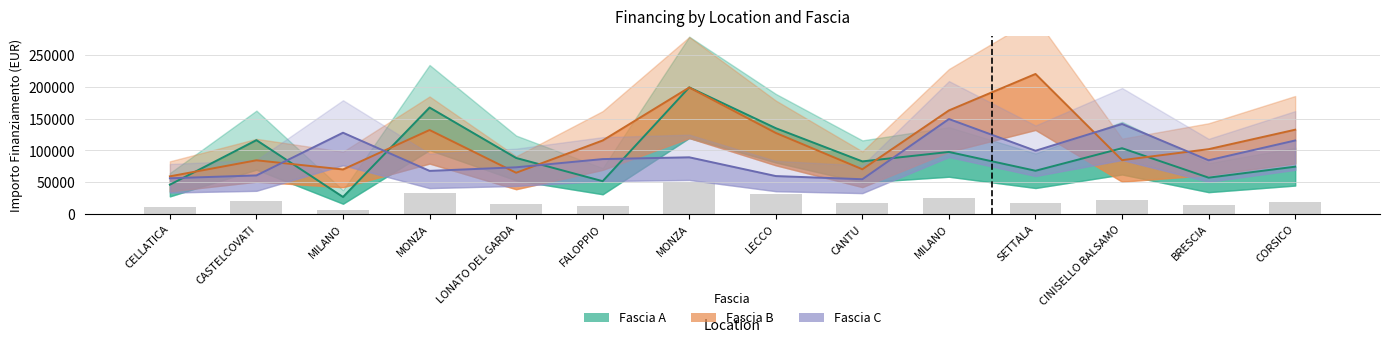

At which label is the value closest to 28254?

LECCO